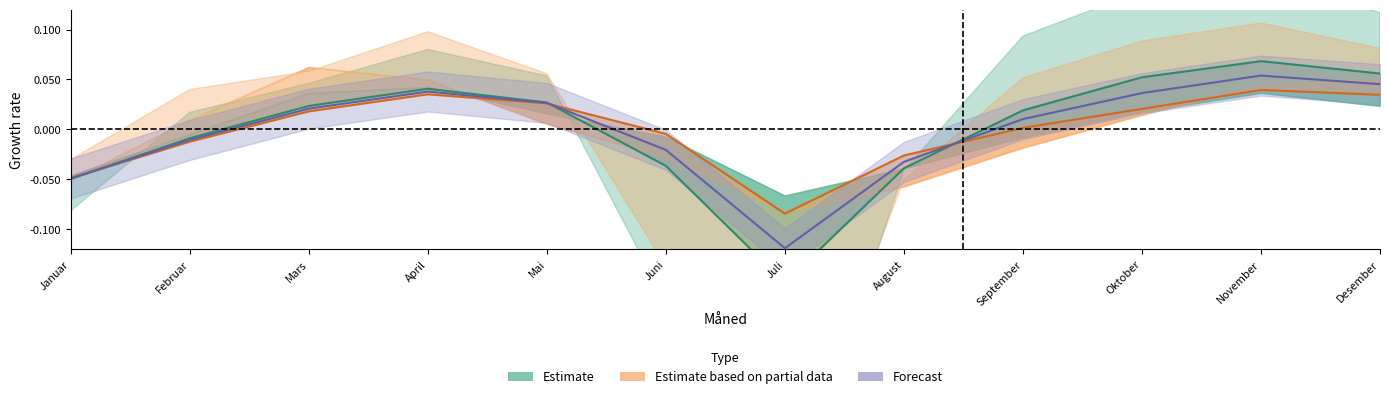

What is the label of the 12th point from the left?

Desember